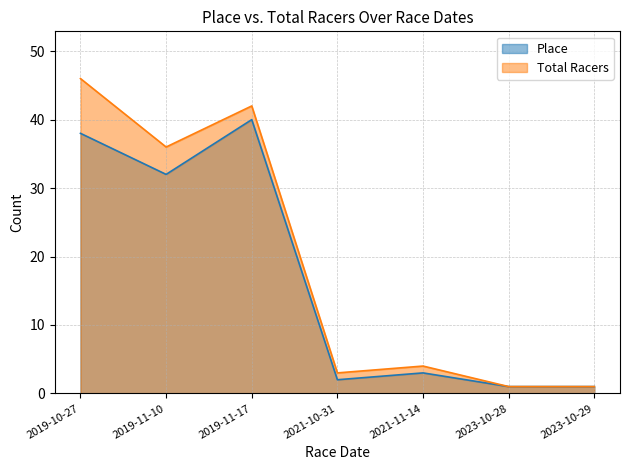

Which series has the largest total across all categories?

Total Racers